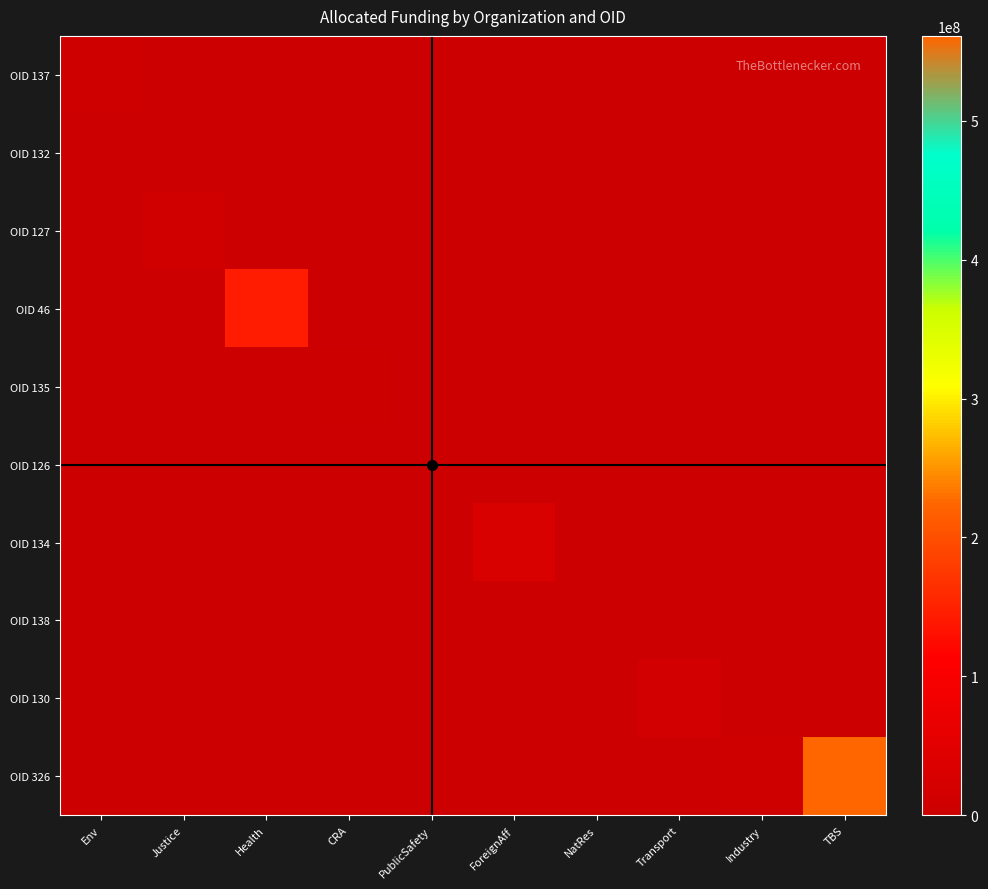

At PublicSafety, list the series in order from smallest to largest.

OID 137, OID 132, OID 127, OID 46, OID 135, OID 134, OID 138, OID 130, OID 326, OID 126